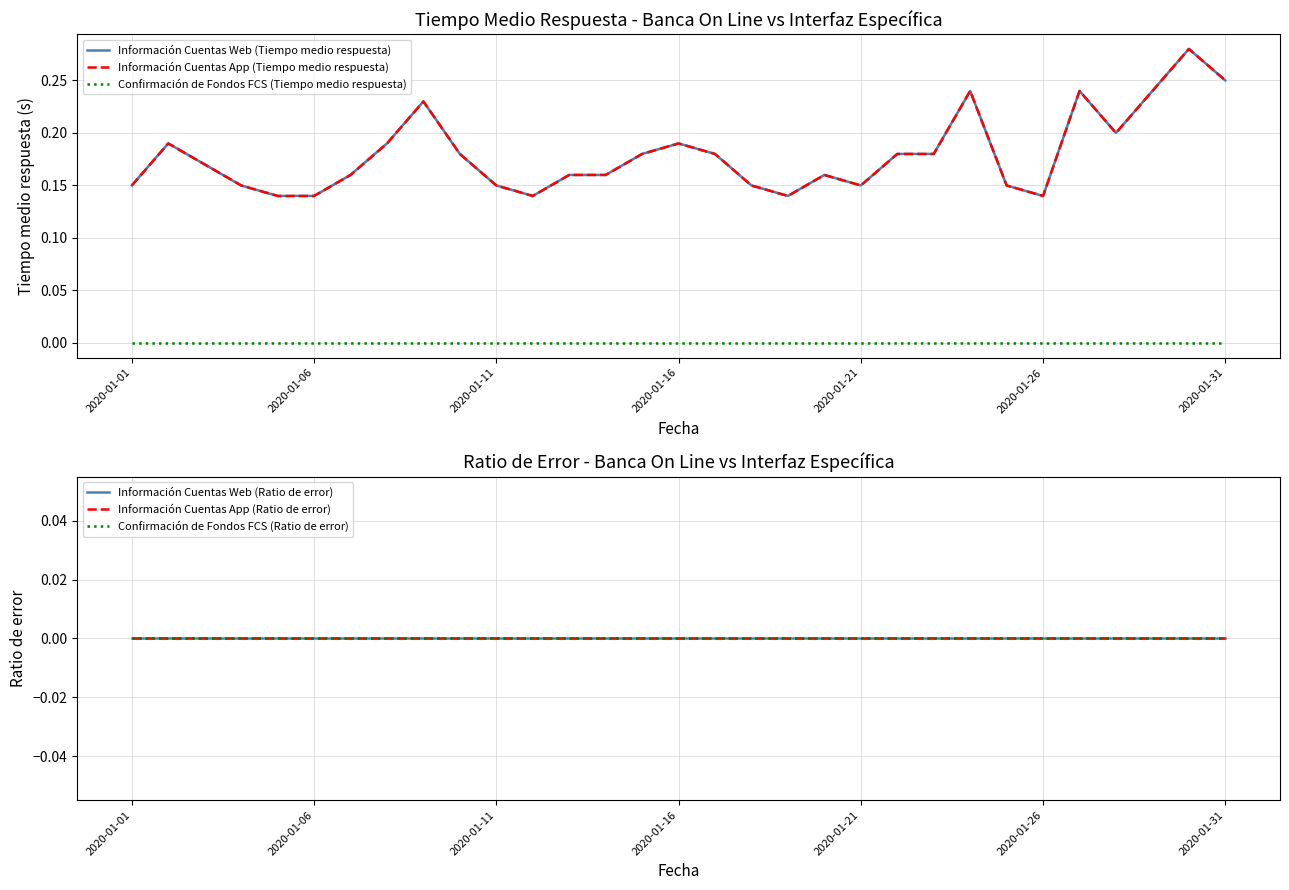

At how many categories does at least one series exceed 0?

31